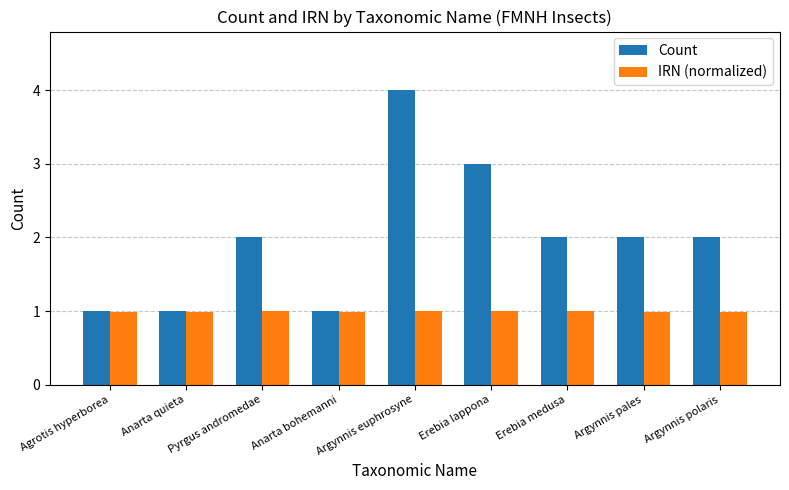

Rank the series by their average value, from highest to lowest.

Count, IRN (normalized)